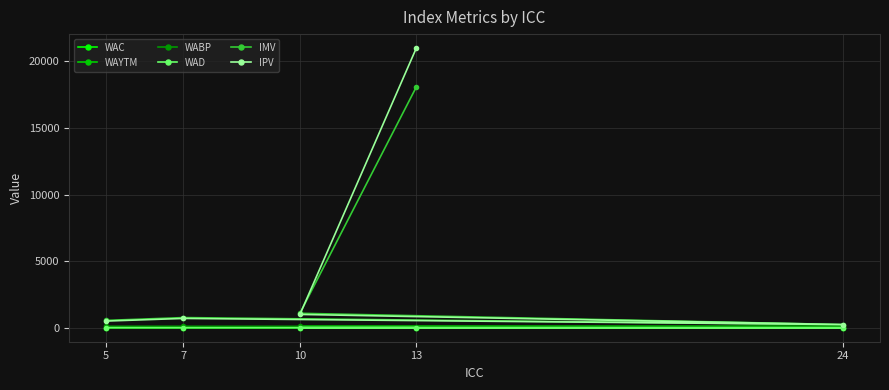

Where is WABP nearest to the value 95?

24